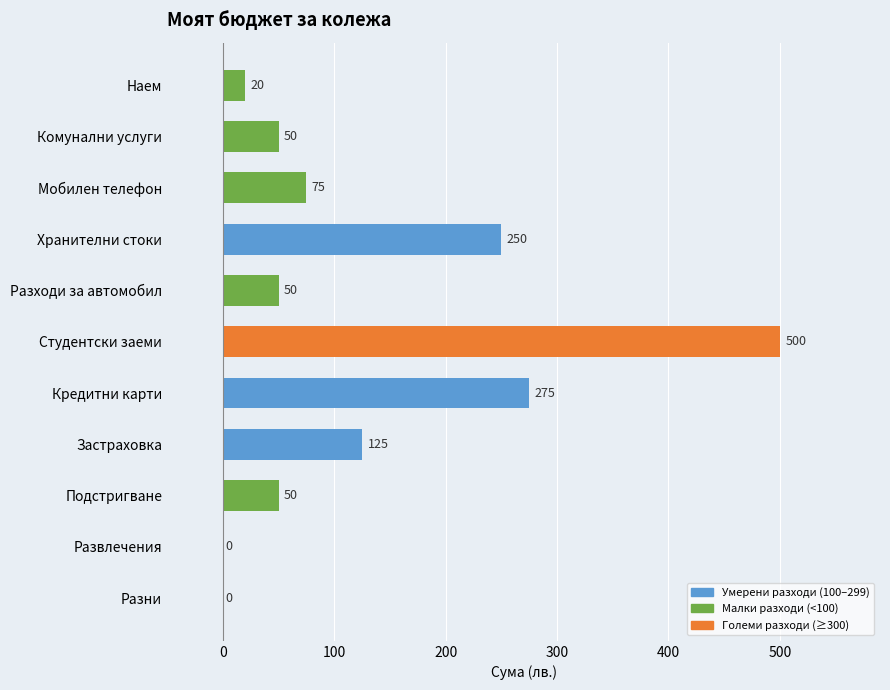

What is the ratio of the value at Разходи за автомобил to the value at Комунални услуги?

1.0